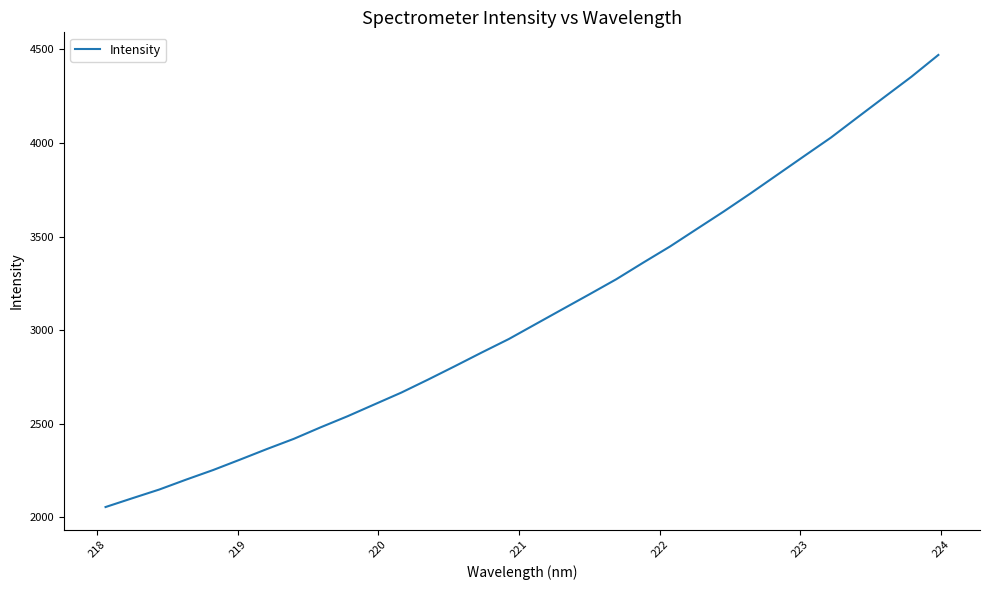

What is the smallest value displayed?

2054.6